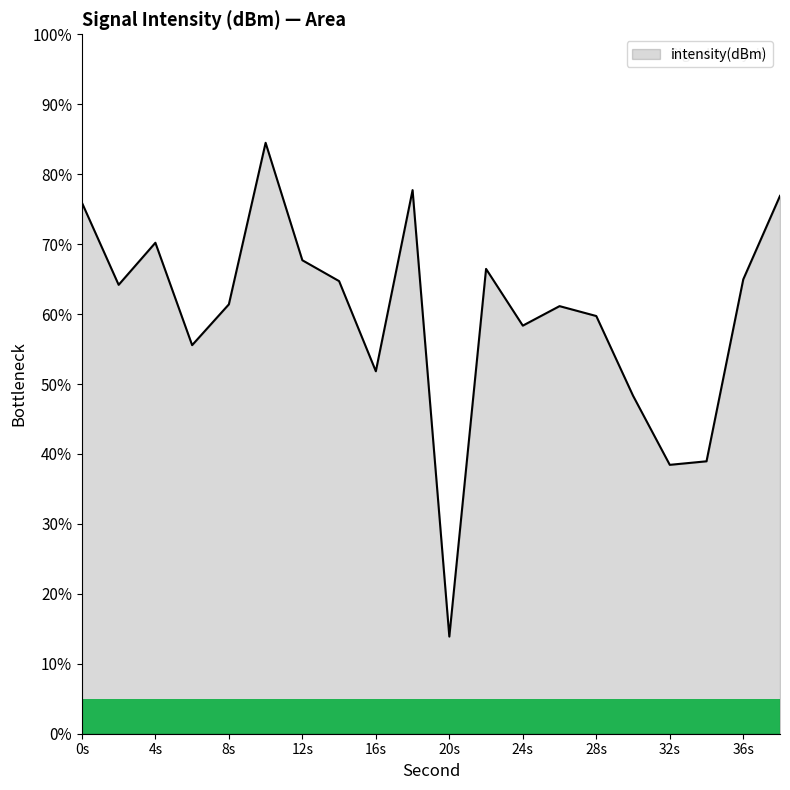

What is the difference between the maximum and minimum values?

70.6